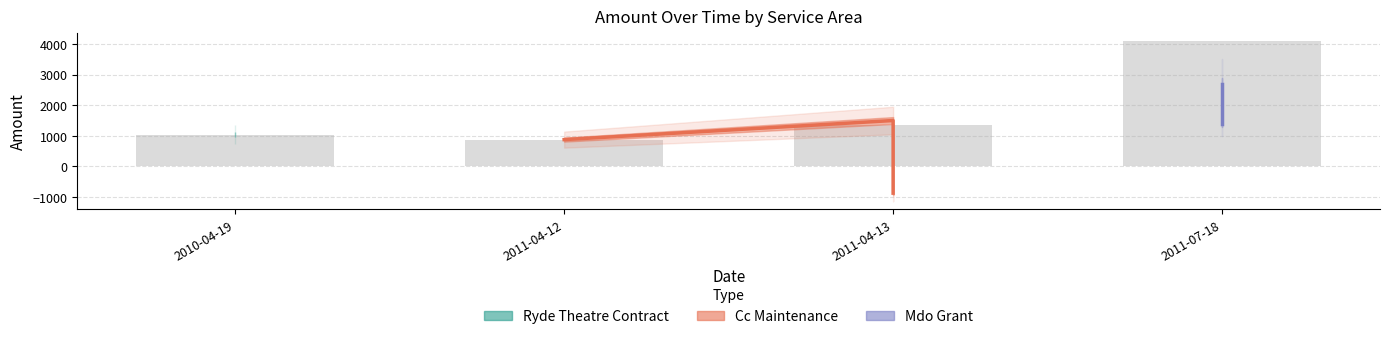

What is the sum of all values?

7374.8